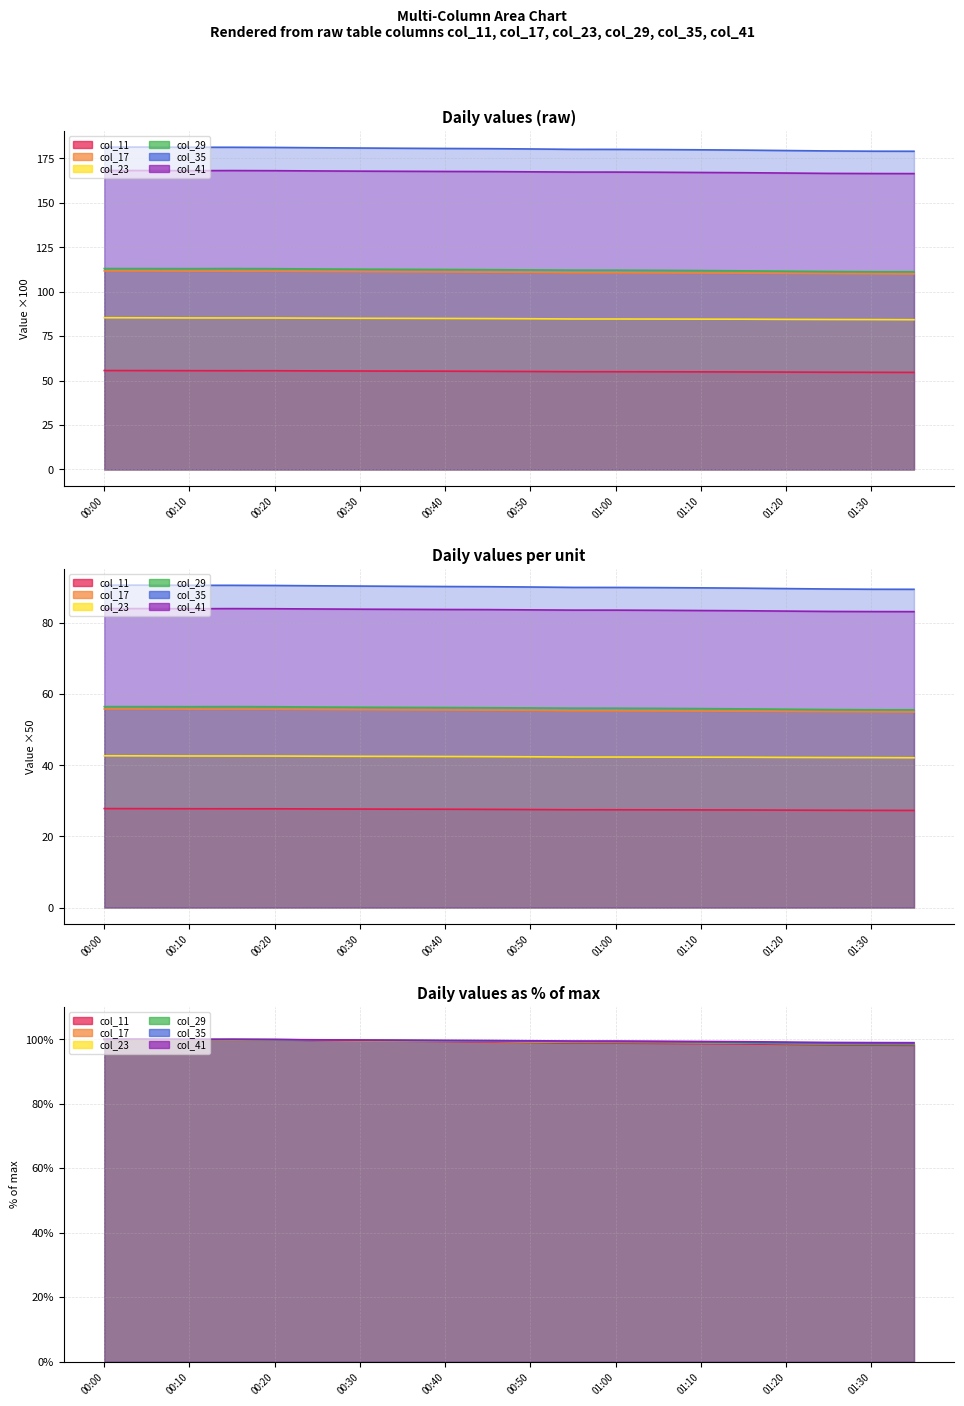

At which category is the sum across all series the highest?

00:00